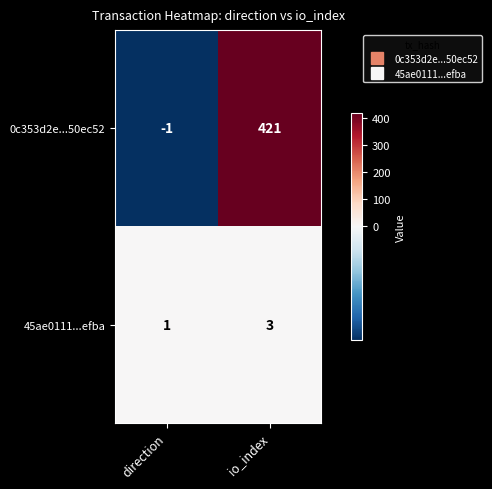

At which category does the chart reach its minimum across all series?

direction